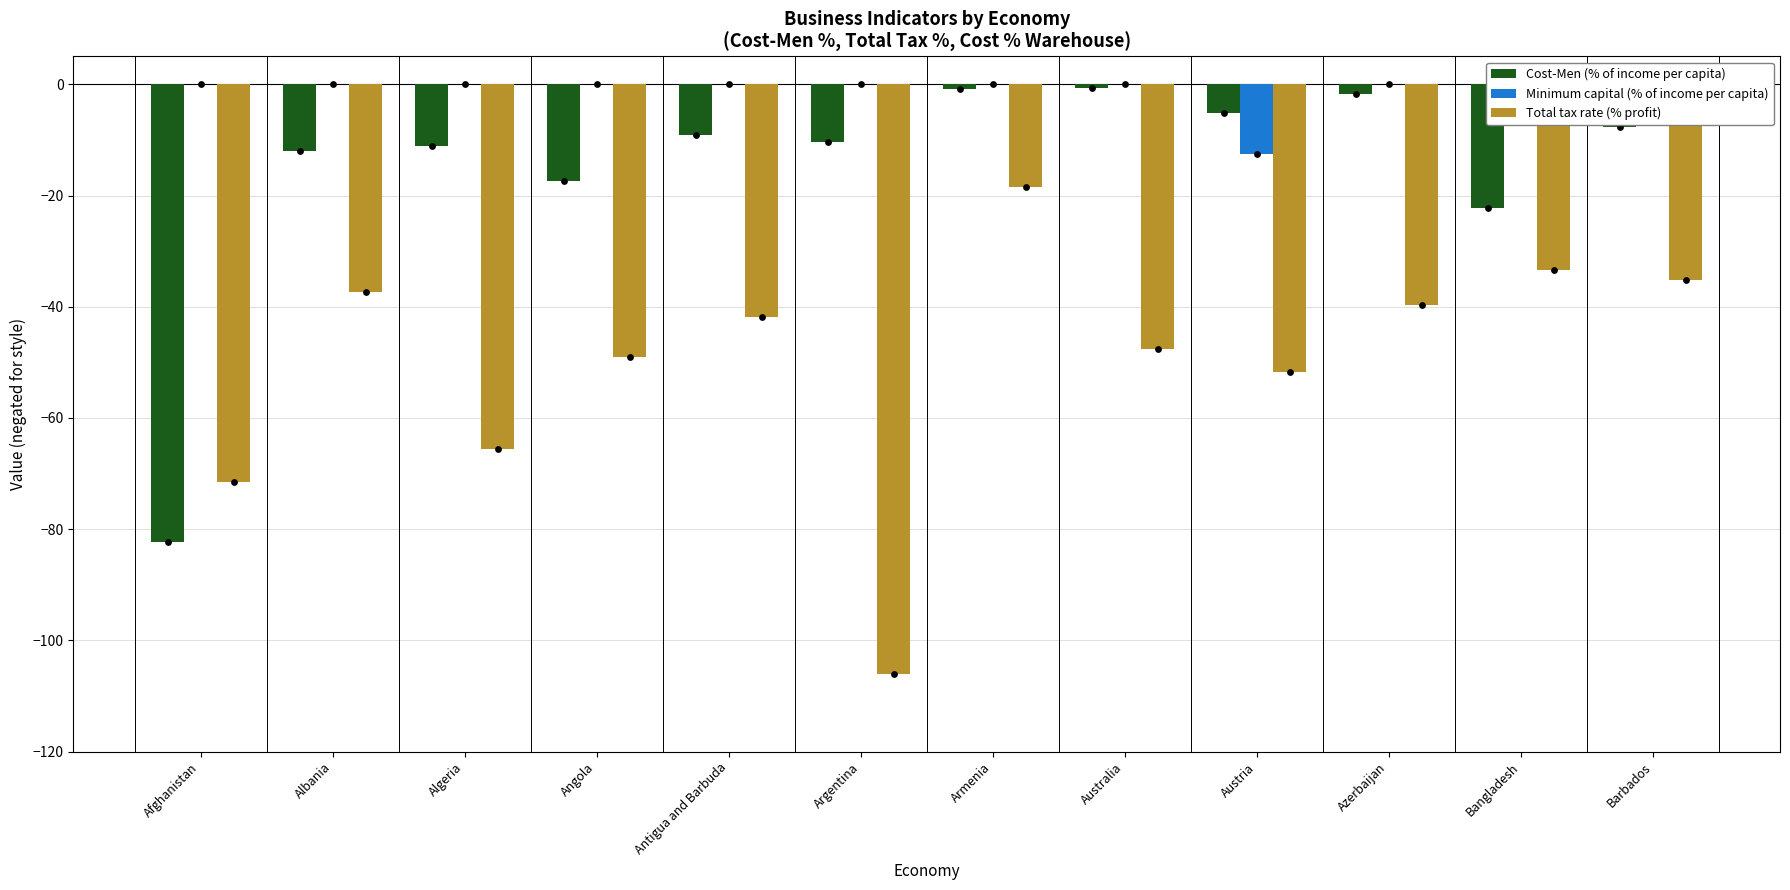

What are all the series names shown in the legend?

Cost-Men (% of income per capita), Minimum capital (% of income per capita), Total tax rate (% profit)